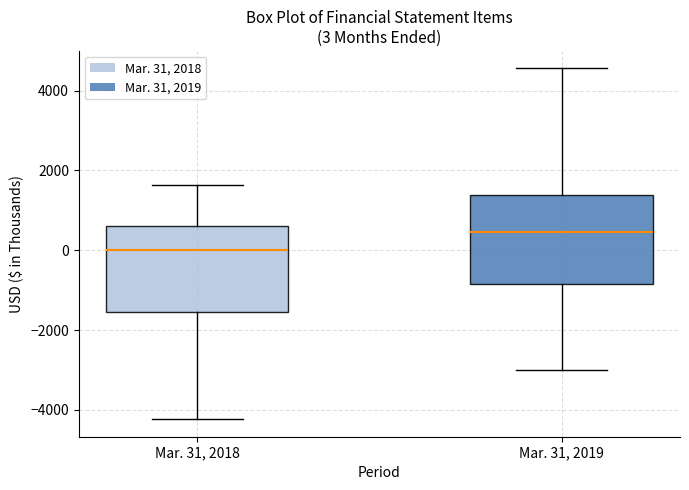

Which box's median line is the lowest?

Mar. 31, 2018